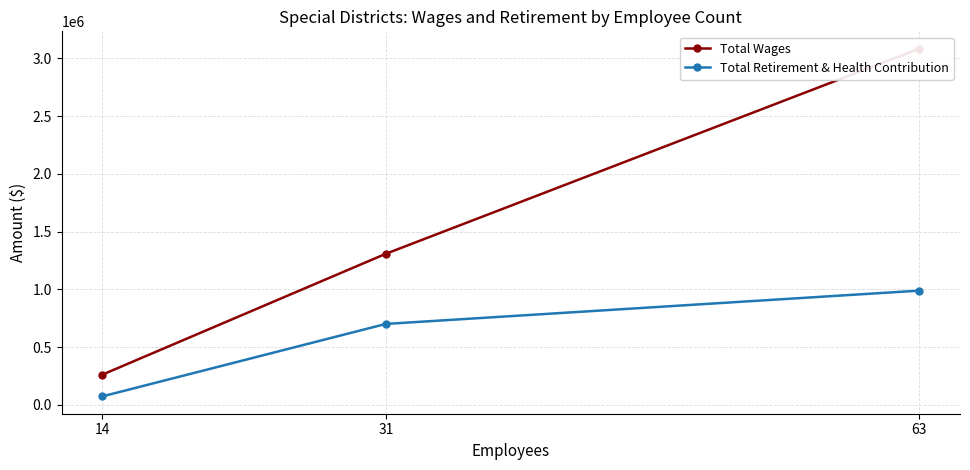

What is the value of the Total Retirement & Health Contribution point at the 2nd from the left?

700373